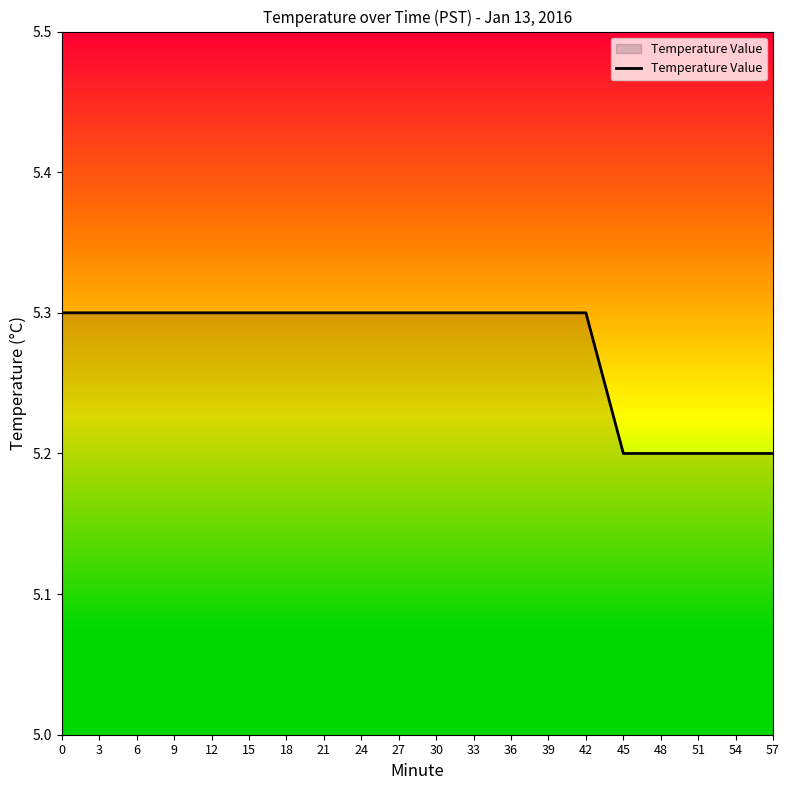

What is the maximum value shown in the chart?

5.3